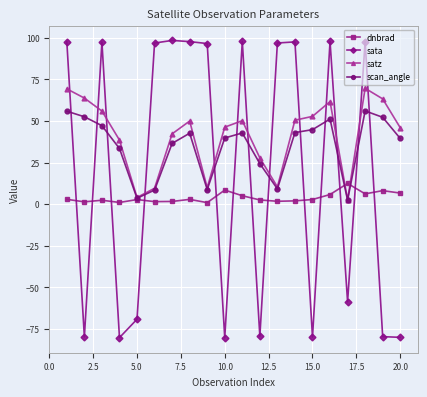

What is the sum of all satz values?

825.1